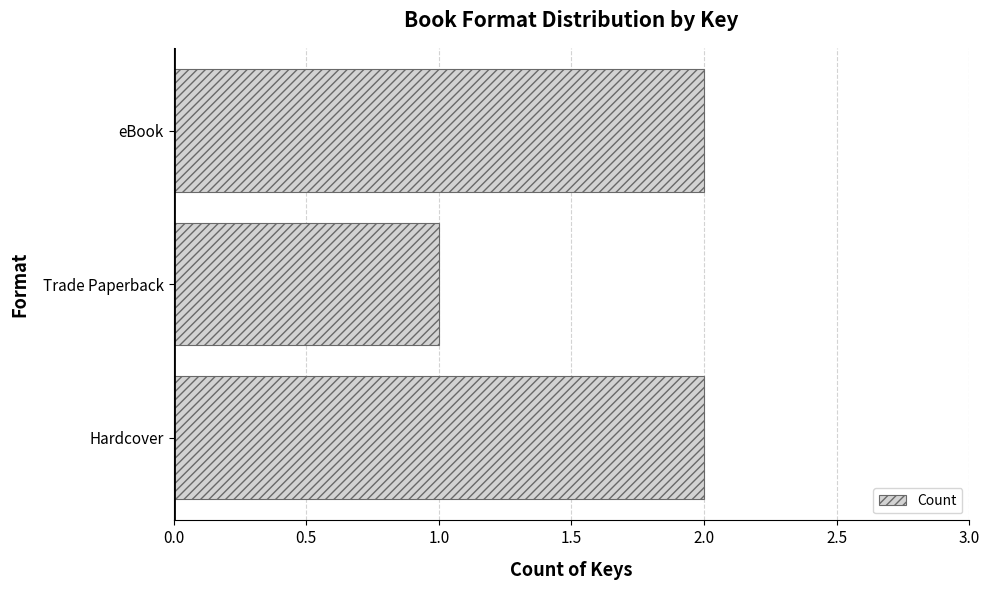

True or false: the data shows 2 at Hardcover.

True